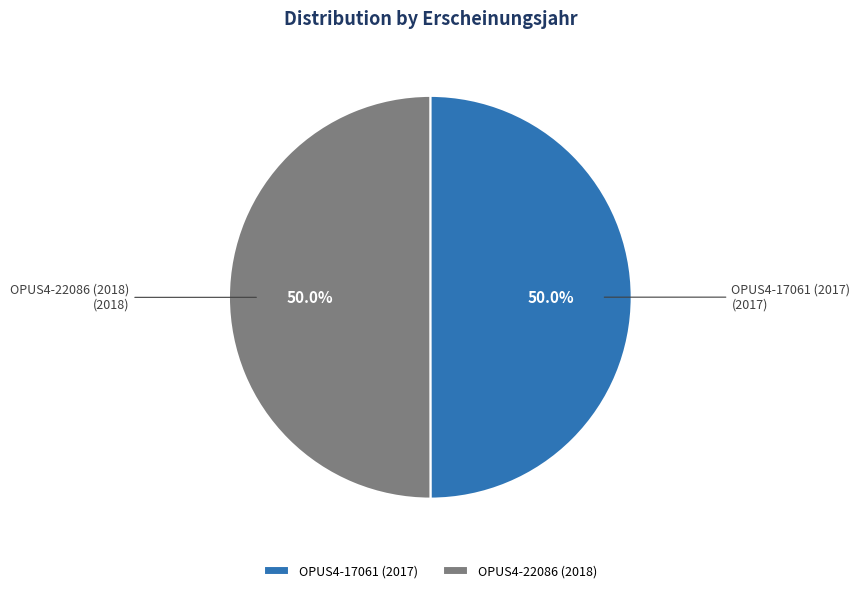

What percentage is the OPUS4-17061 (2017) slice, to the nearest percent?

50%